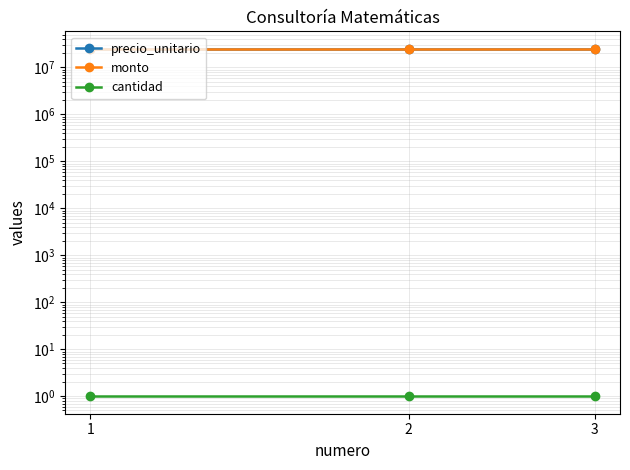

Is it true that monto equals 11523440 at 2?

False